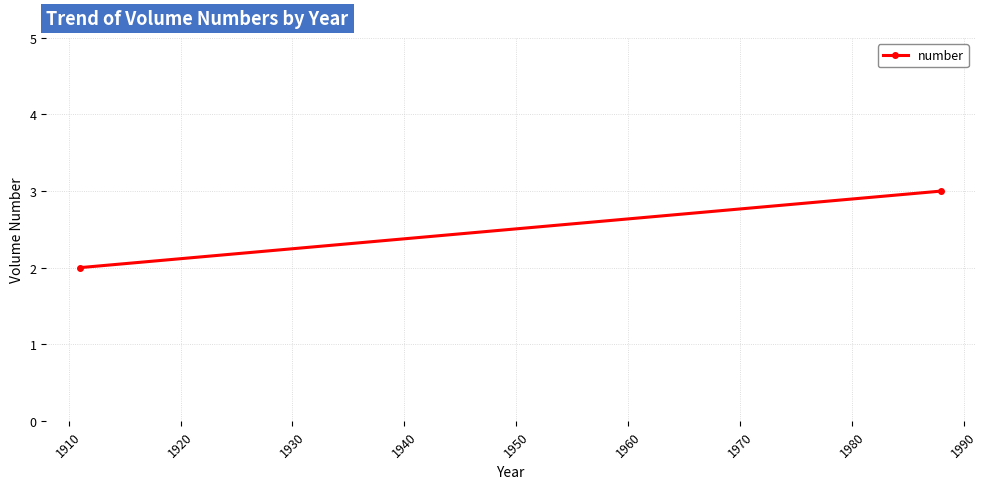

How many data points are less than 3?

1